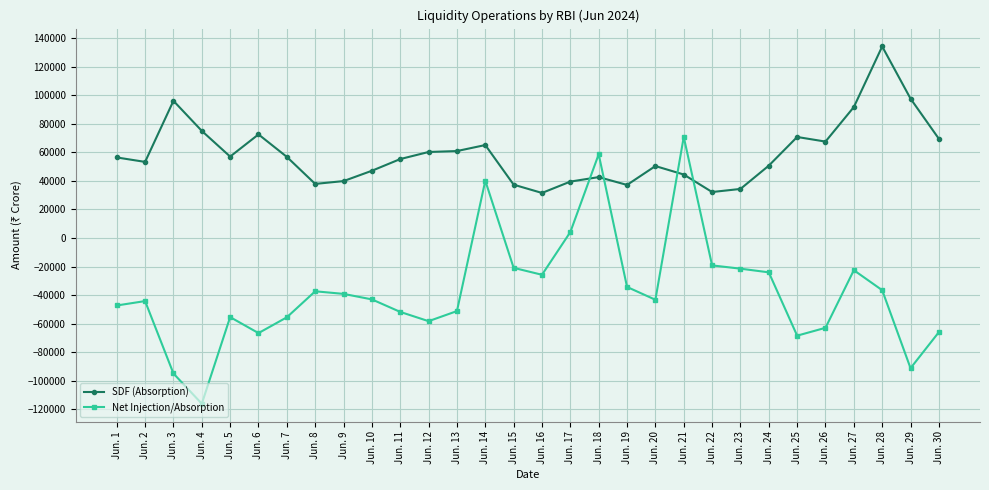

At which category does the chart reach its minimum across all series?

Jun. 4